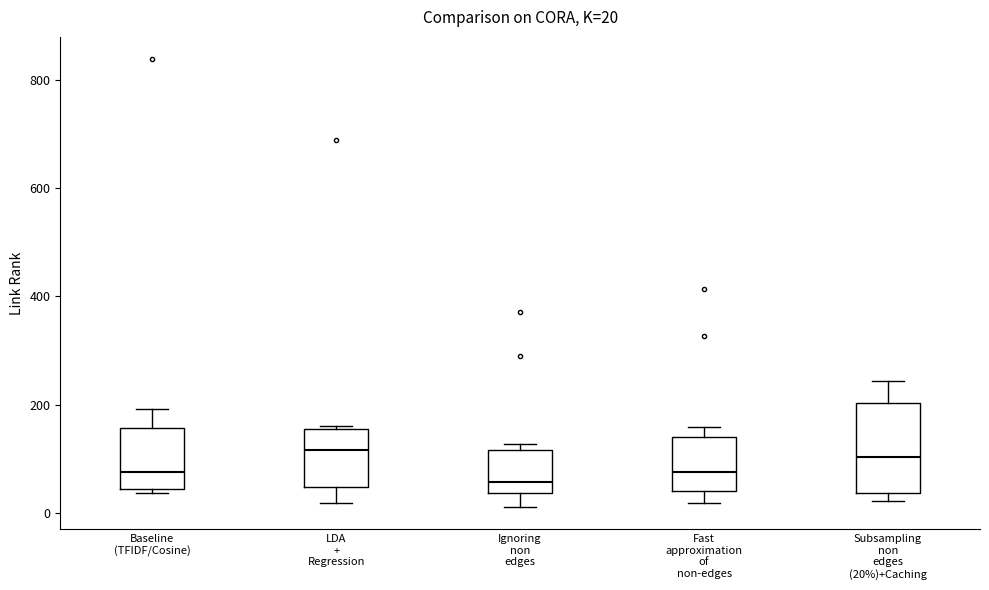

Comparing the boxes themselves (not the whiskers), which one is the tallest?

Subsampling non edges (20%)+Caching